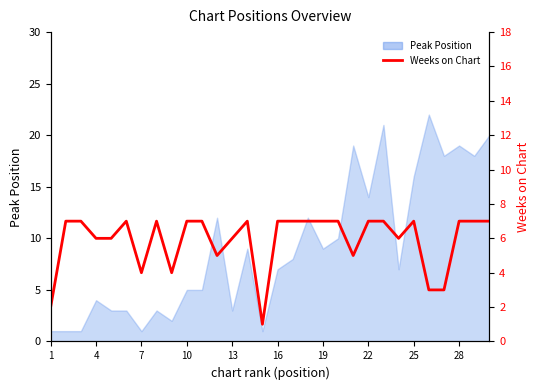

How many data points are less than 7?

12